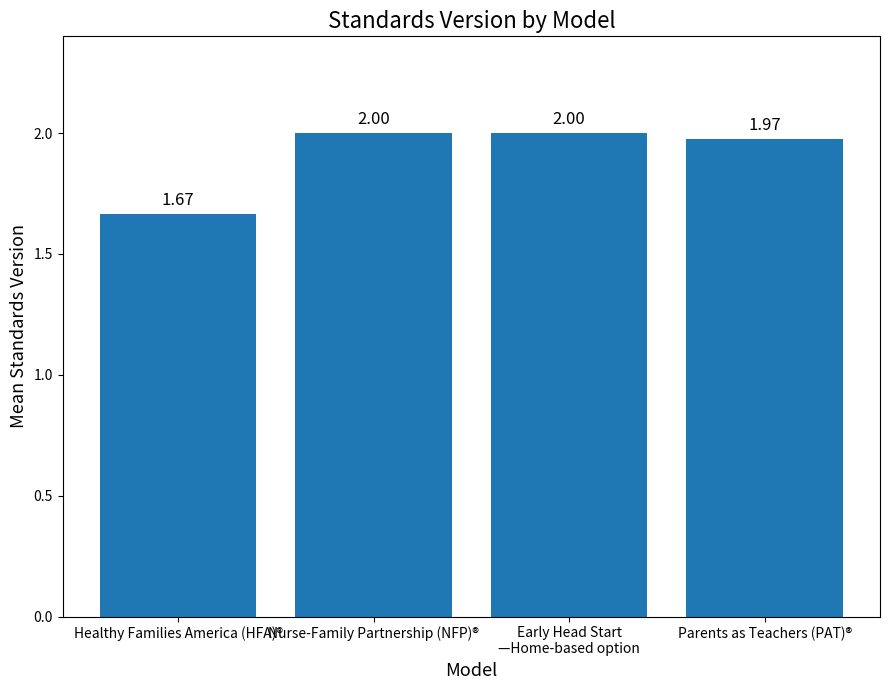

What is the change in value from Healthy Families America (HFA)® to Nurse-Family Partnership (NFP)®?

+0.3